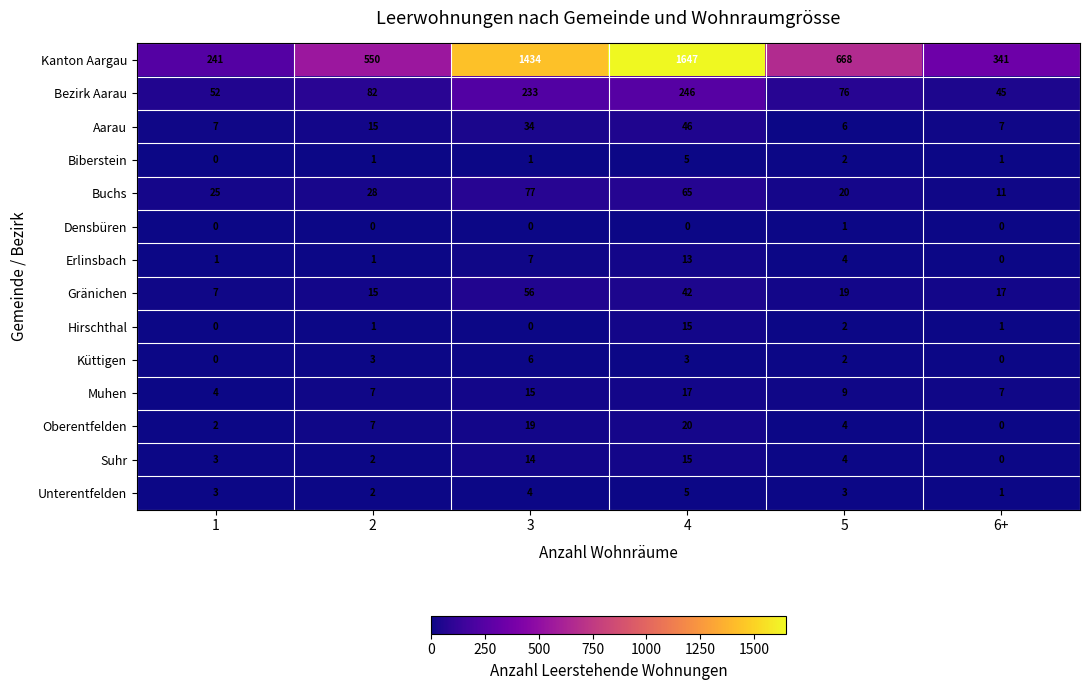

Rank the categories by Buchs value from highest to lowest.

3, 4, 2, 1, 5, 6+